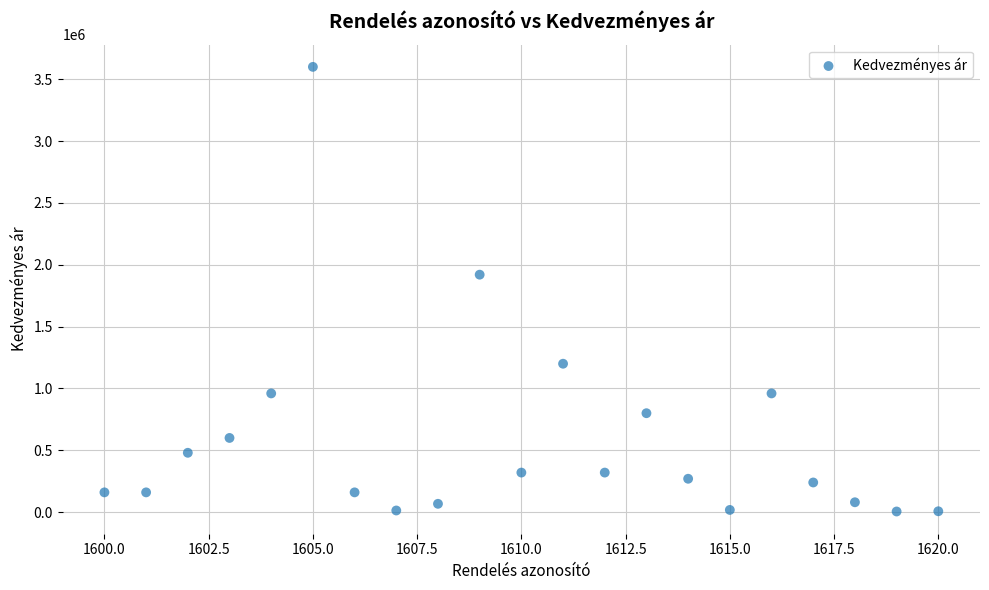

What is the range of Y values (max minus min)?

3594600